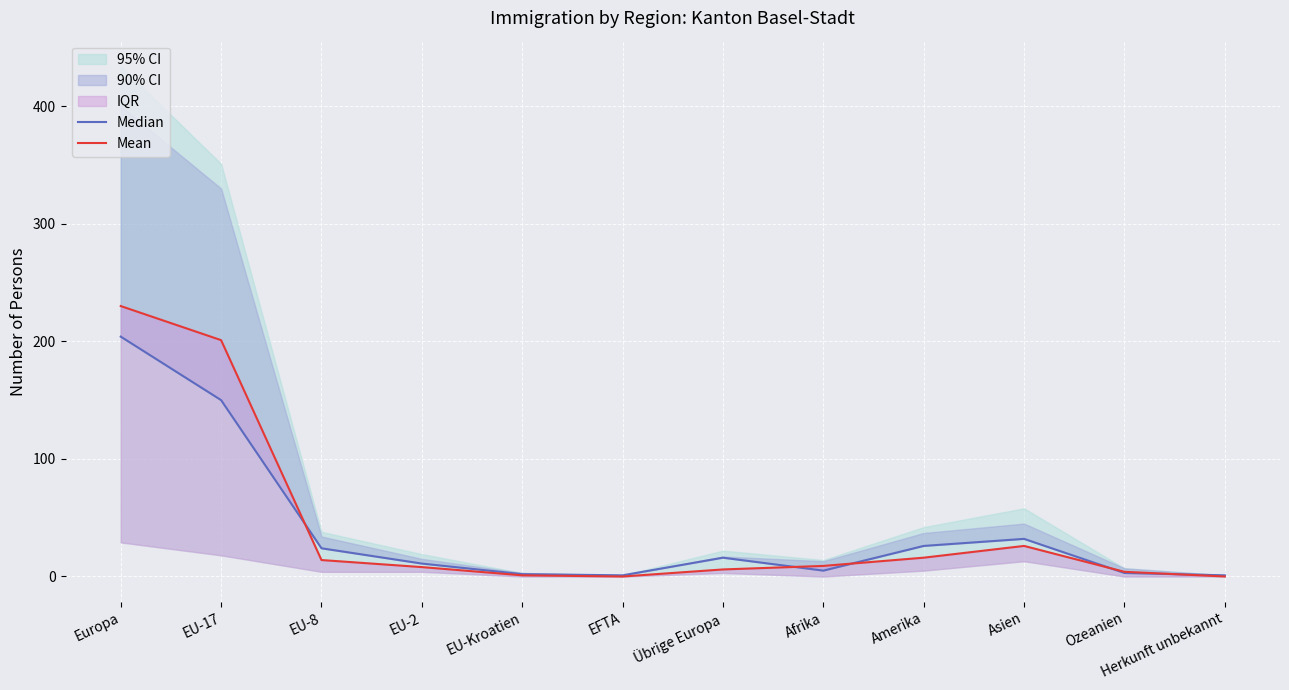

What is the value of the Median point at the 2nd from the left?

150